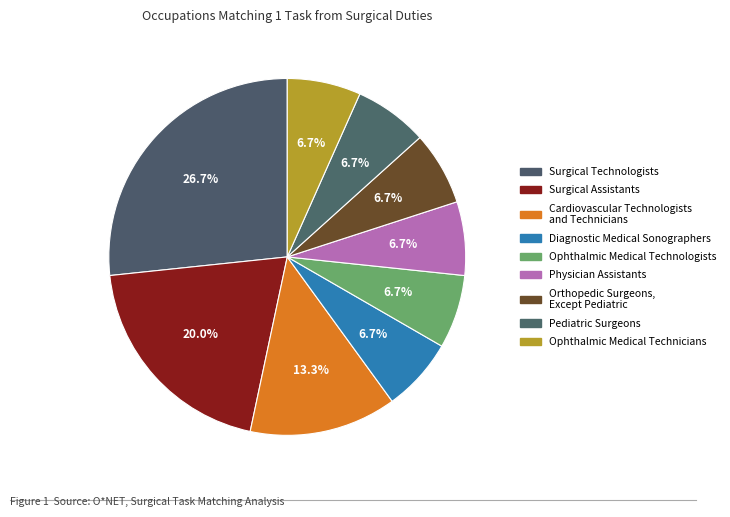

What is the smallest slice in the pie chart?

Diagnostic Medical Sonographers